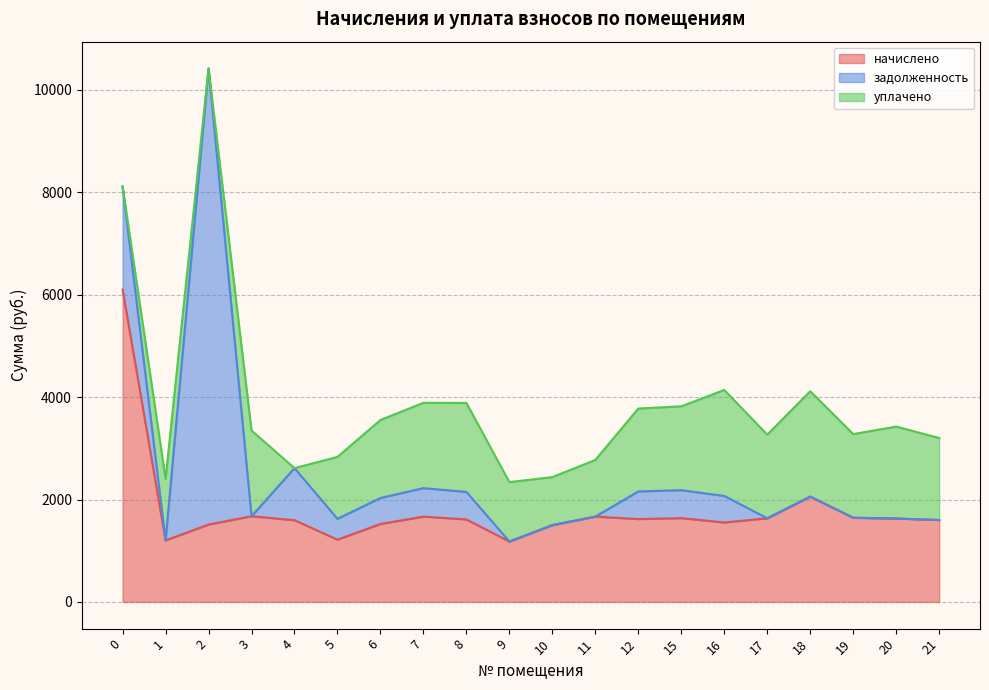

True or false: уплачено has a value of -1126.9 at 2.

False